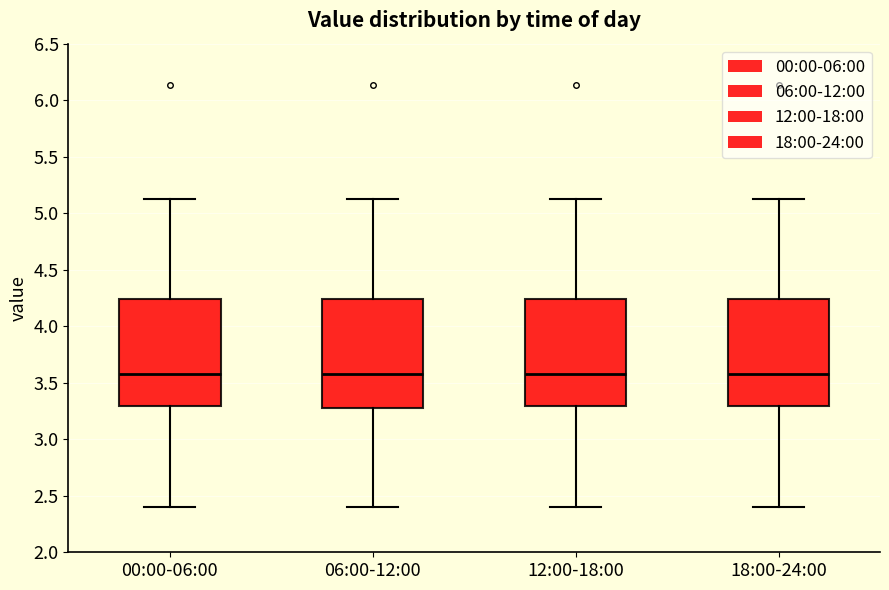

Reading left to right, transcribe this box plot: for each box, give where its median line is, the range the box spans, and where its two whiskers end, as read against the y-axis. The values are not printed on the chart, so give them approximately, as read against the axis.

00:00-06:00: median 3.60, box 3.30 to 4.25, whiskers 2.40 to 5.15
06:00-12:00: median 3.60, box 3.25 to 4.25, whiskers 2.40 to 5.15
12:00-18:00: median 3.60, box 3.30 to 4.25, whiskers 2.40 to 5.15
18:00-24:00: median 3.60, box 3.30 to 4.25, whiskers 2.40 to 5.15